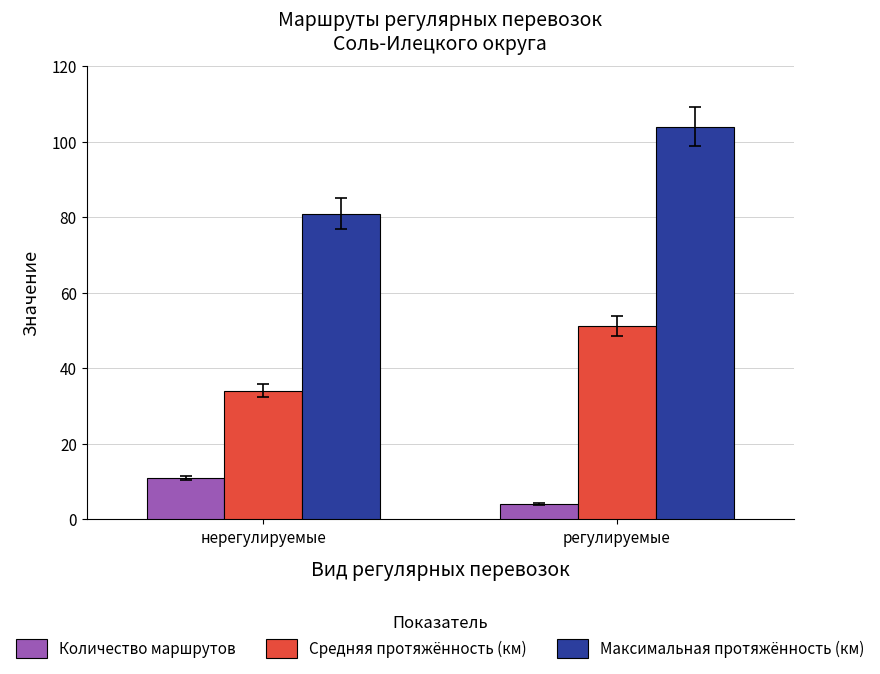

At which category does the chart reach its minimum across all series?

регулируемые